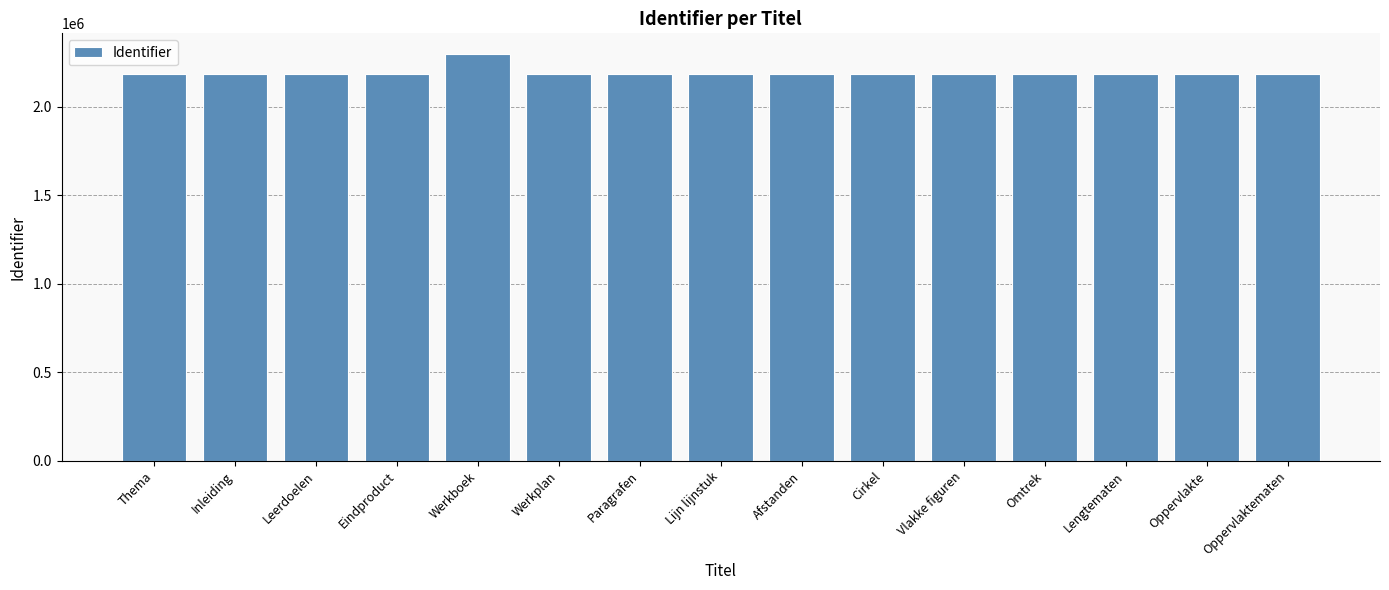

The value at Oppervlaktematen is 501040. True or false?

False